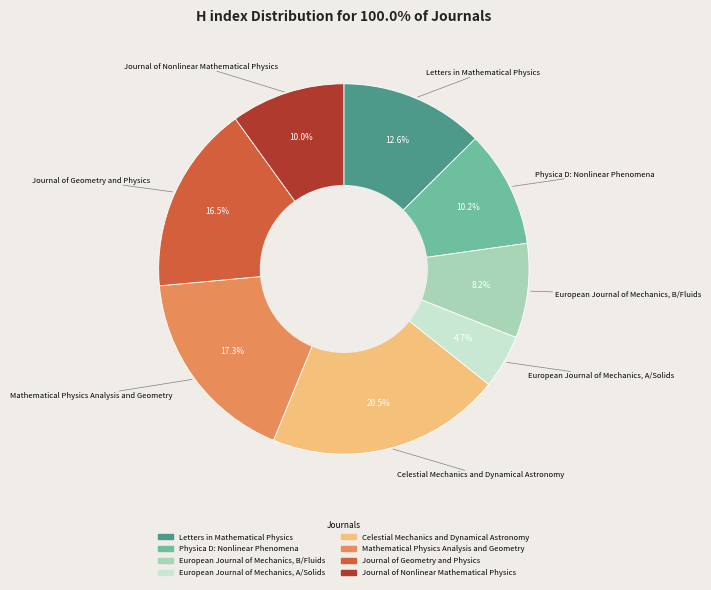

What is the total percentage of Journal of Geometry and Physics and European Journal of Mechanics, A/Solids?

21.2%